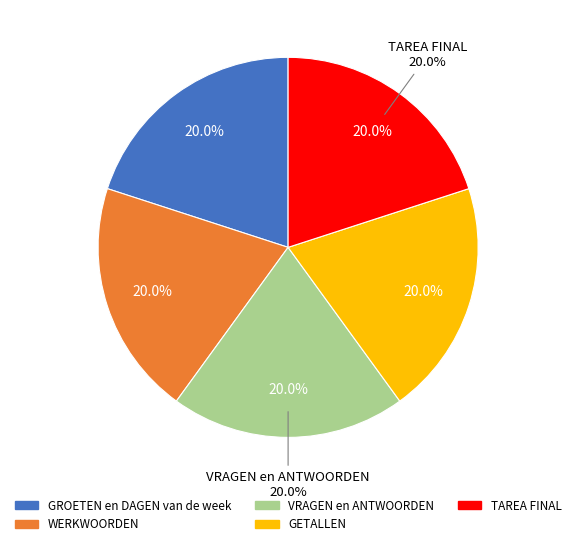

What percentage is the VRAGEN en ANTWOORDEN slice, to the nearest percent?

20%